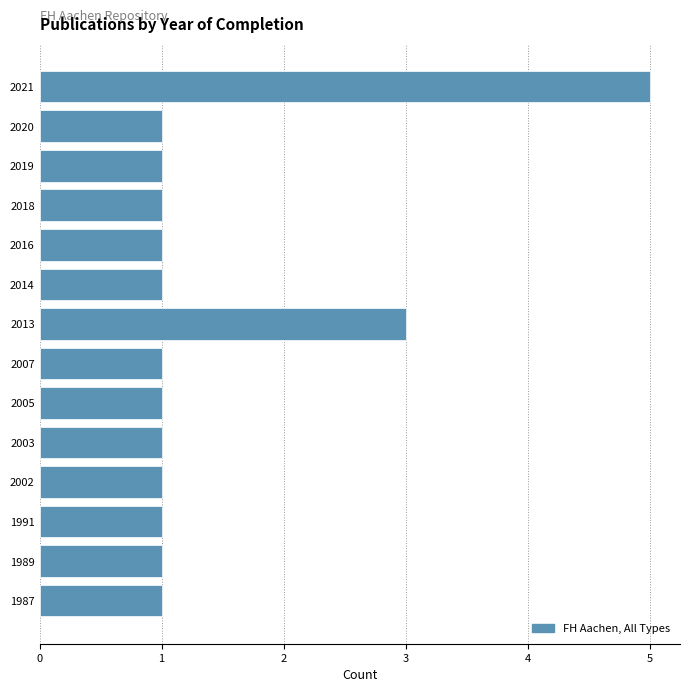

Reading bottom to top, extract all data points from this chart.

1987=1	1989=1	1991=1	2002=1	2003=1	2005=1	2007=1	2013=3	2014=1	2016=1	2018=1	2019=1	2020=1	2021=5